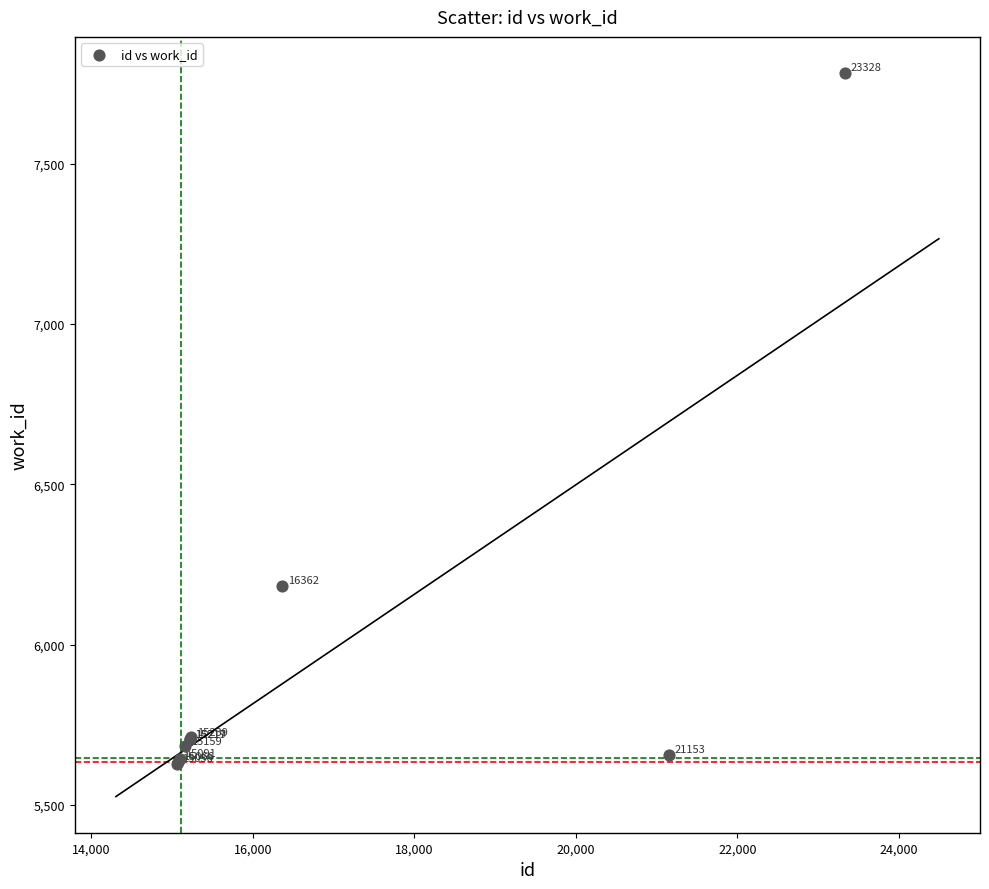

What Y value in the scatter plot is closest to 6705?

6184